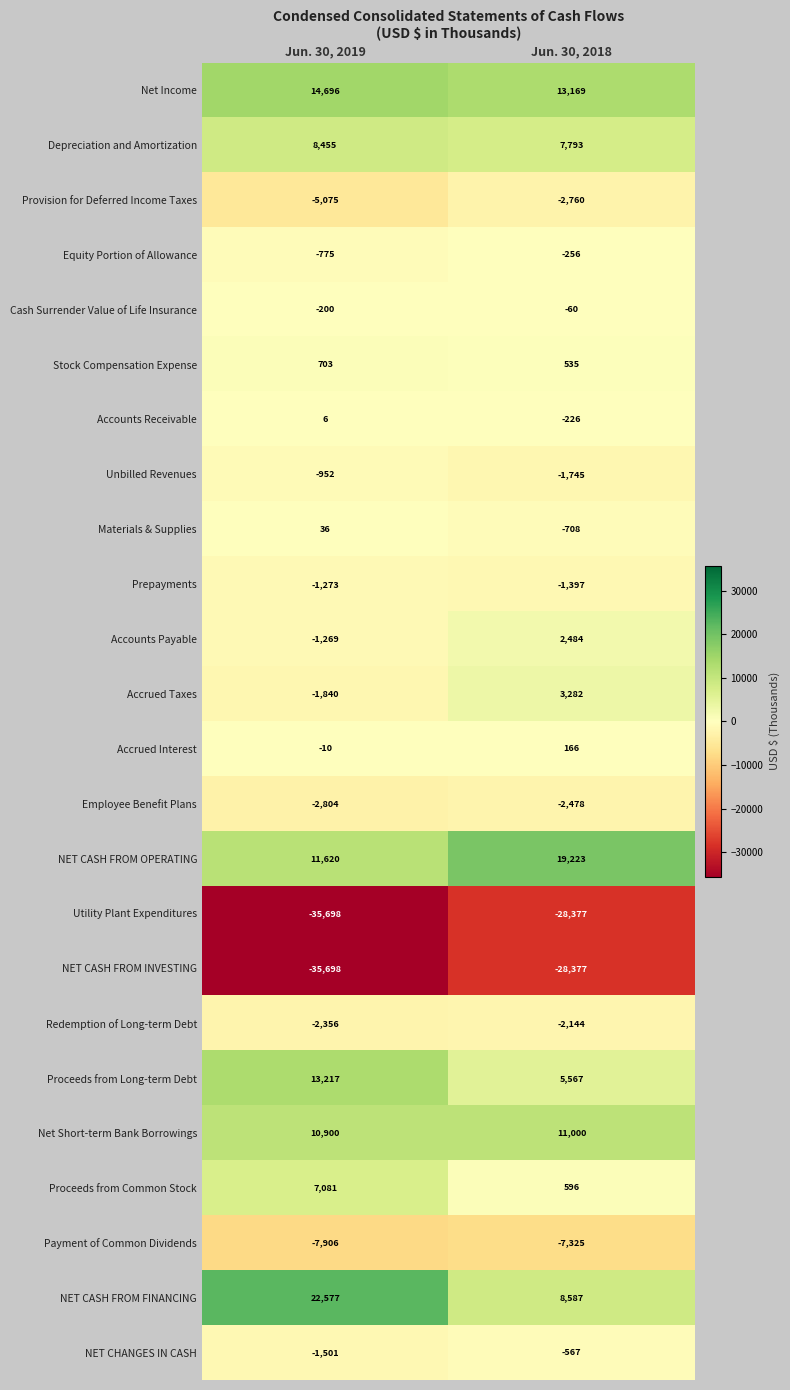

What is the total value across all series at Jun. 30, 2019?

-8066